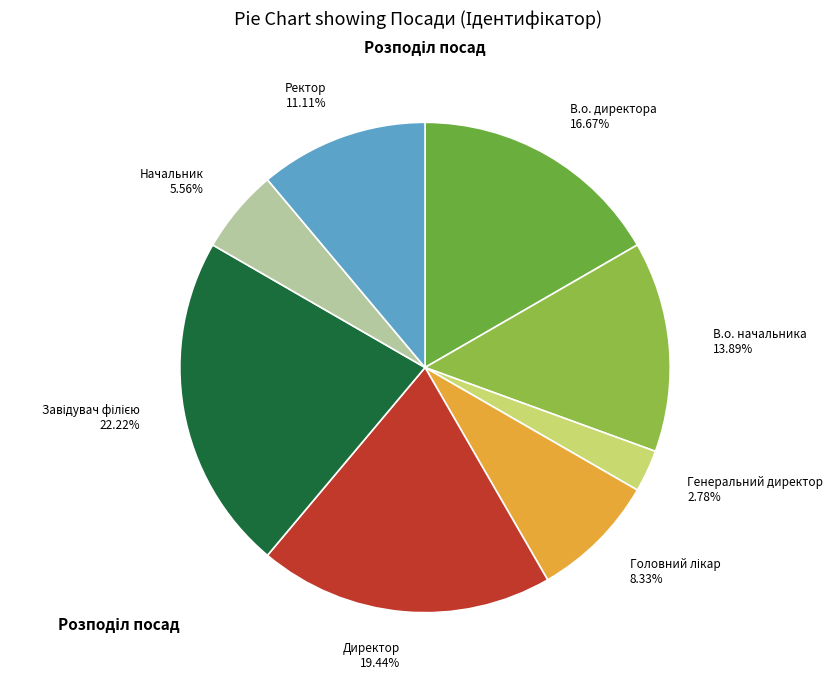

Which has a higher value, В.о. директора 16.67% or Директор 19.44%?

Директор 19.44%